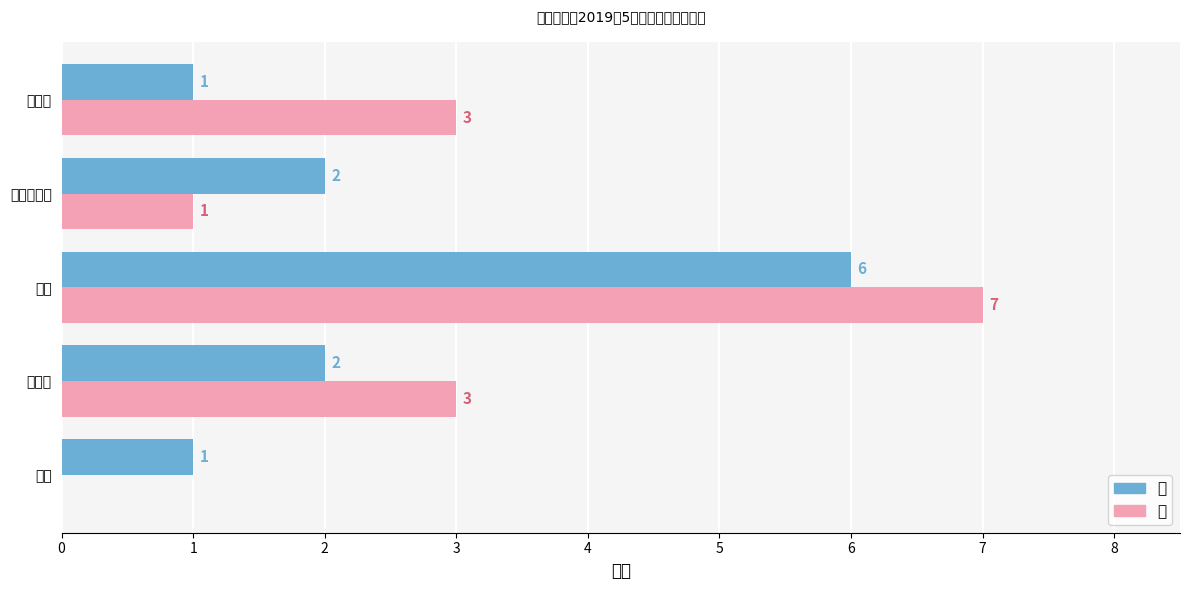

What are all the series names shown in the legend?

男, 女